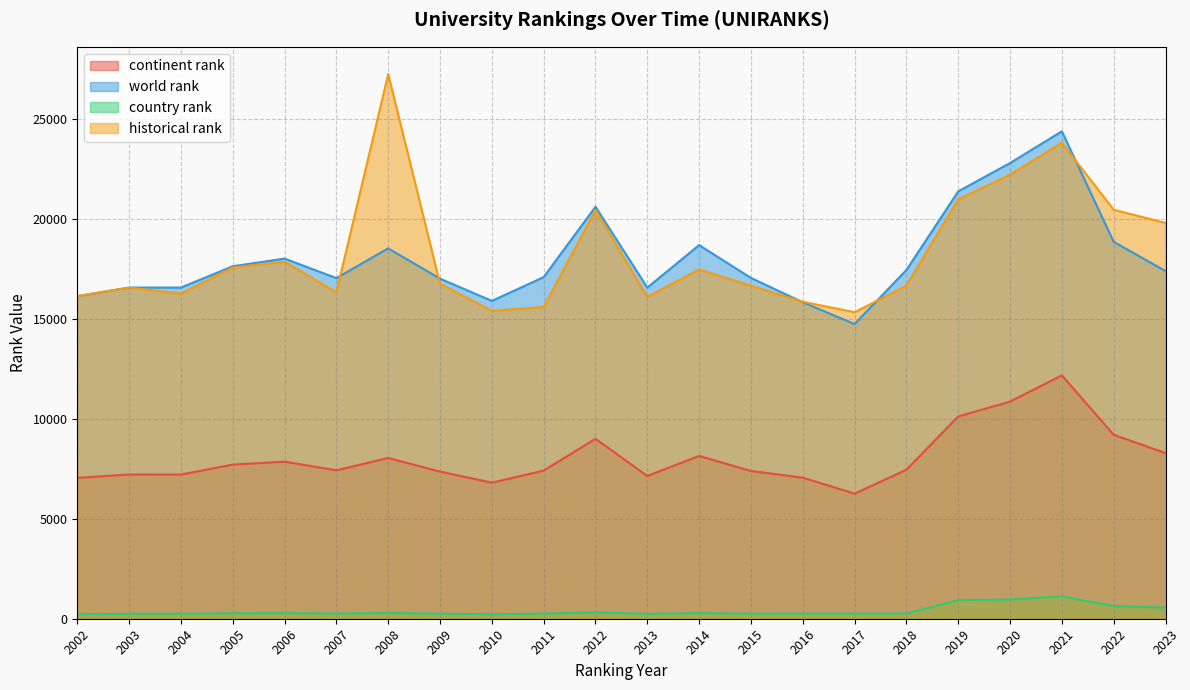

What is the spread (max minus min) of values at 2019?

20429.0